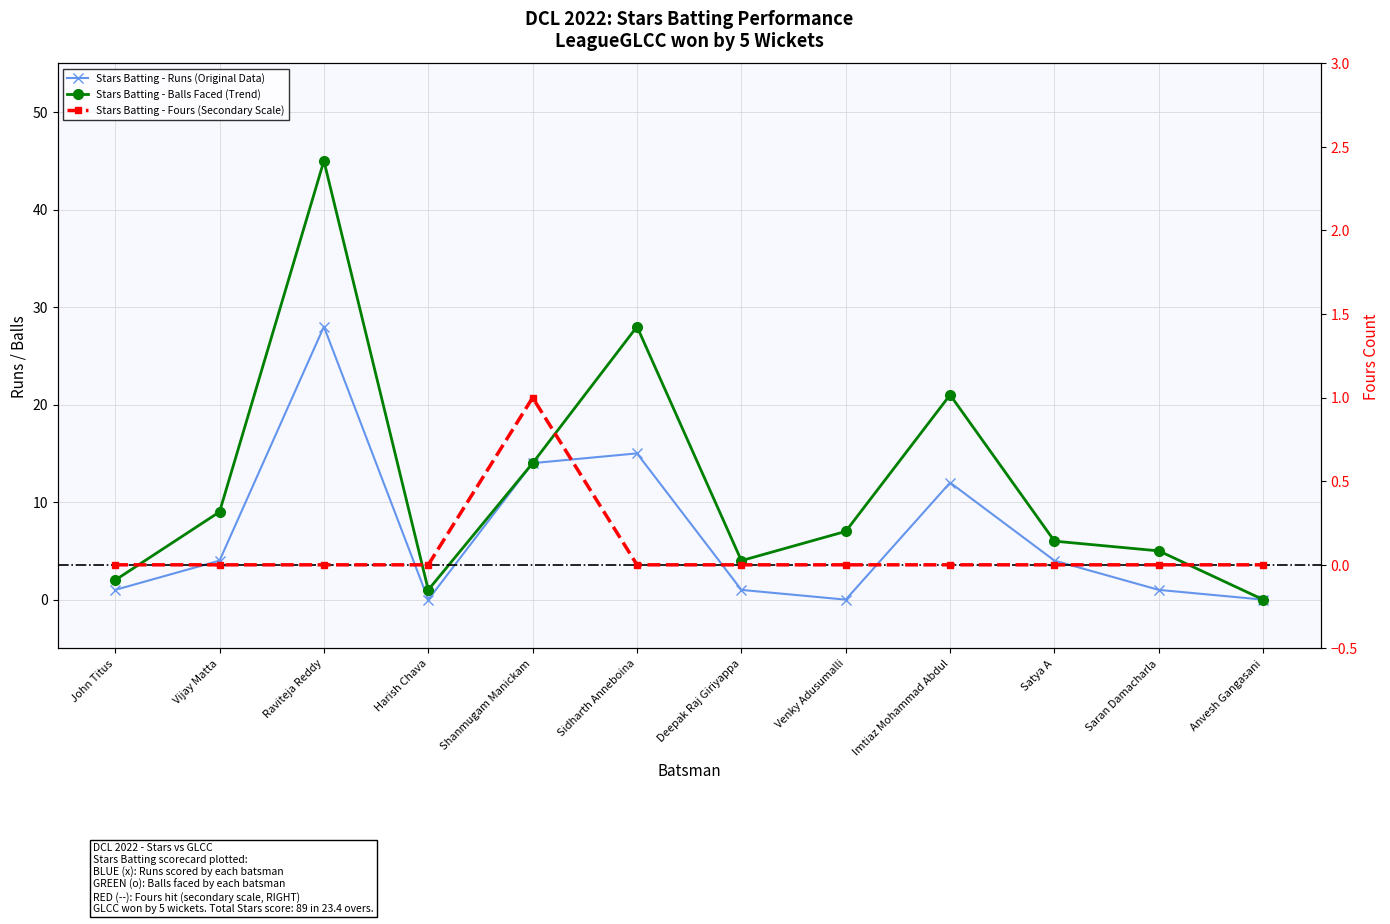

Is the value of Fours at Harish Chava greater than the value of Balls at Raviteja Reddy?

No